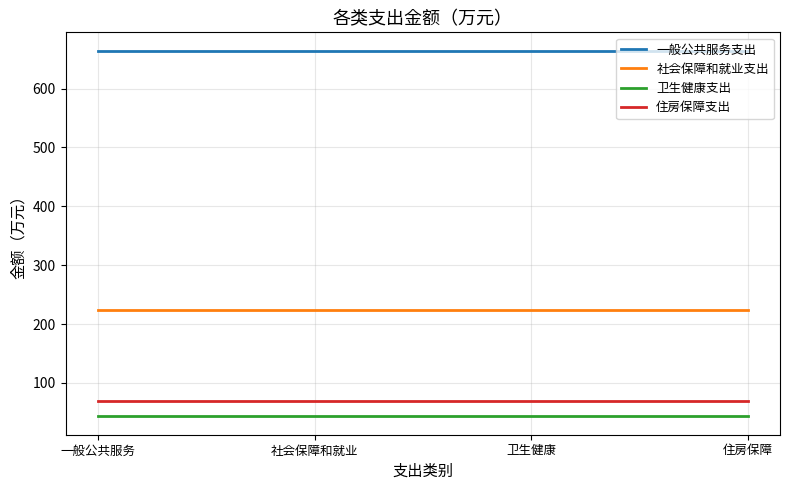

True or false: 一般公共服务支出 has more than 2 interior local peaks.

False